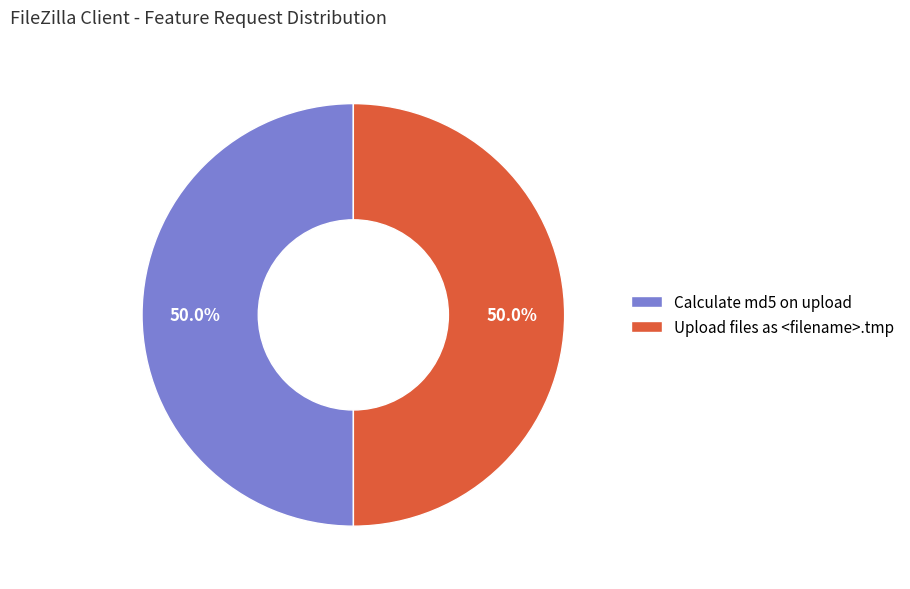

True or false: Upload files as <filename>.tmp accounts for 50% of the total.

True